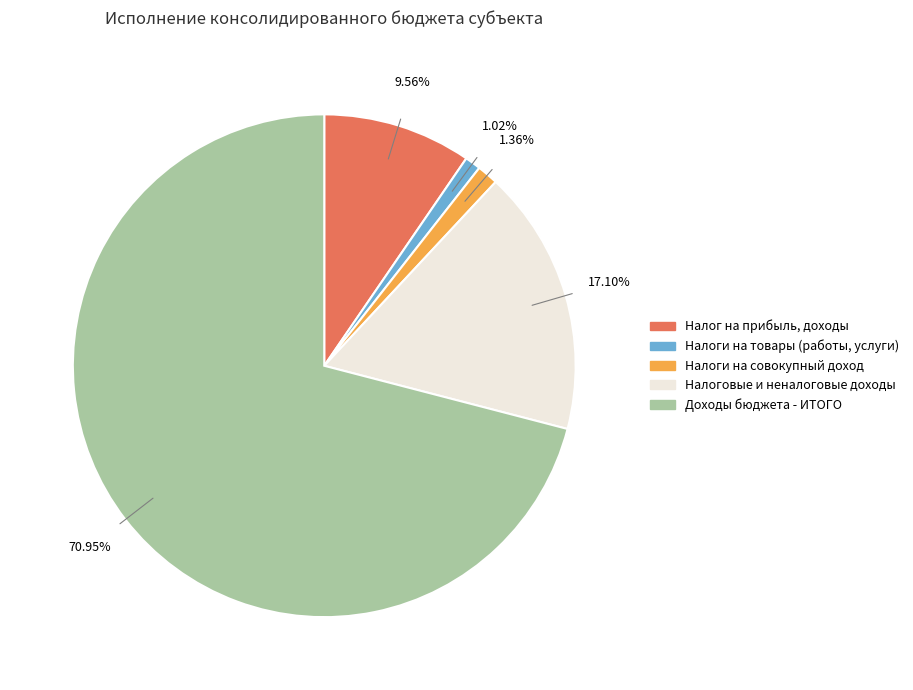

Between Доходы бюджета - ИТОГО and Налог на прибыль, доходы, which is larger?

Доходы бюджета - ИТОГО